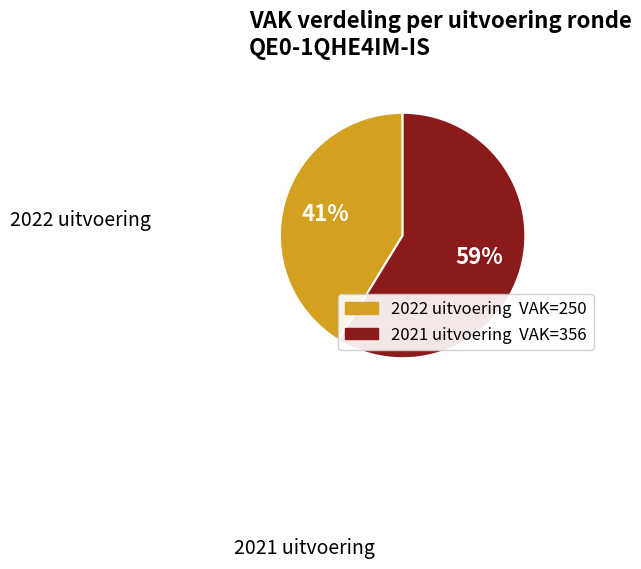

Which slice represents more than half of the pie?

2021 uitvoering